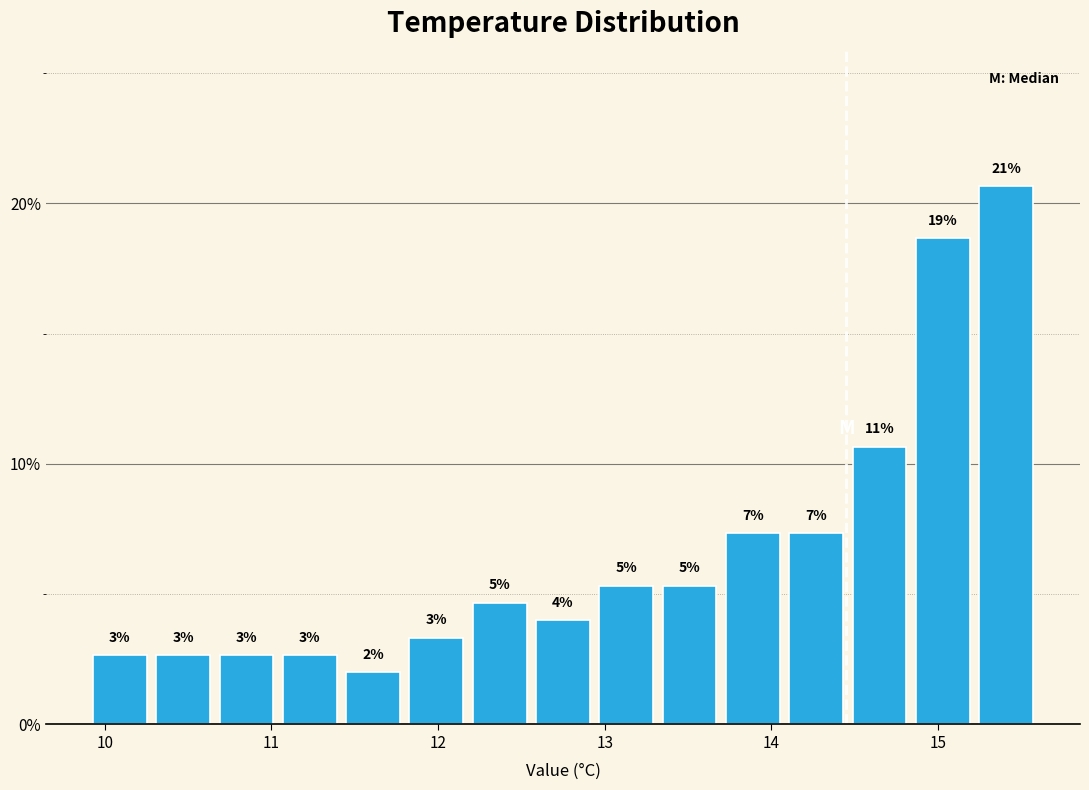

Around what value on the x-axis is the tallest bar? Give the approximate position of its centre, as read against the axis.

15.4